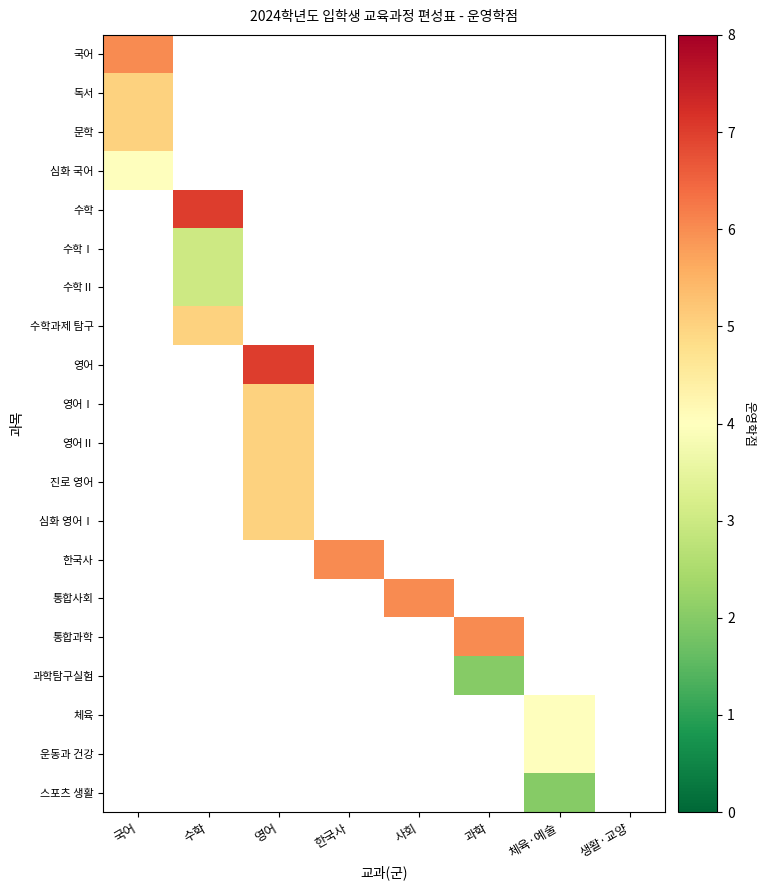

Between 생활·교양 and 체육·예술, which is larger?

체육·예술